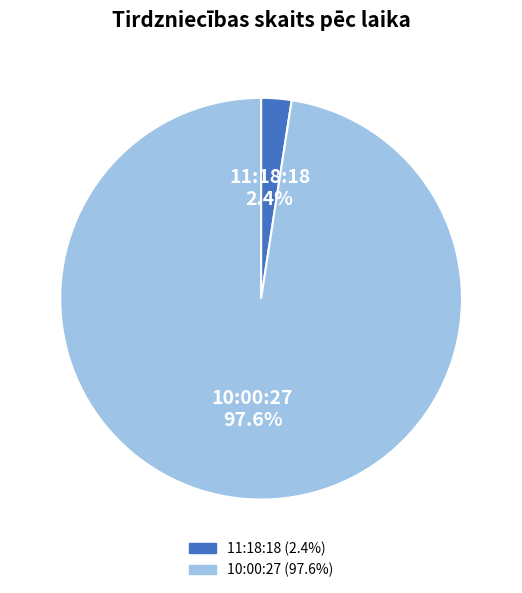

To the nearest percent, what is the average slice percentage?

50%